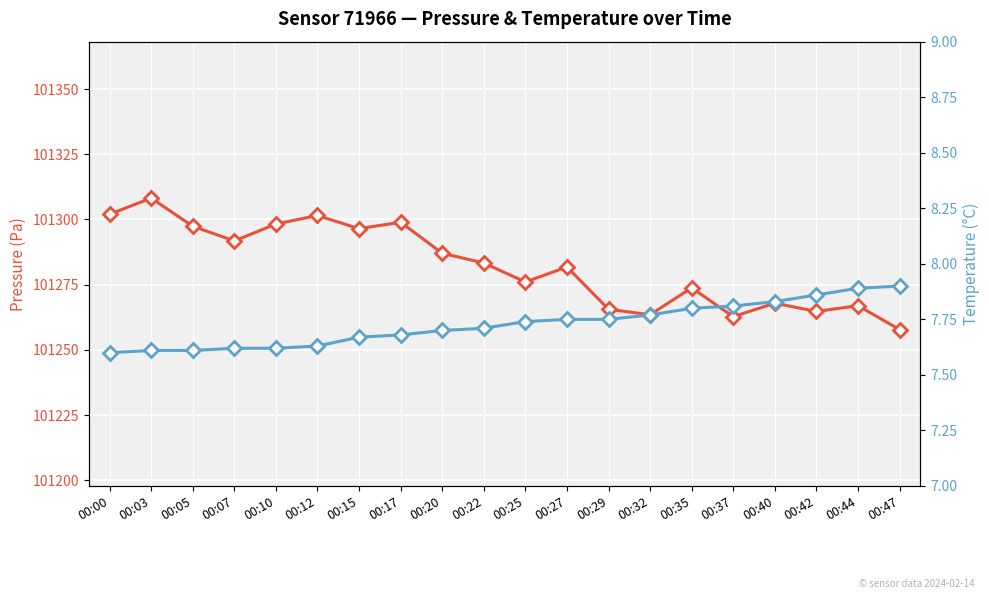

The value of Min Temperature at 00:22 is 7.7. True or false?

True